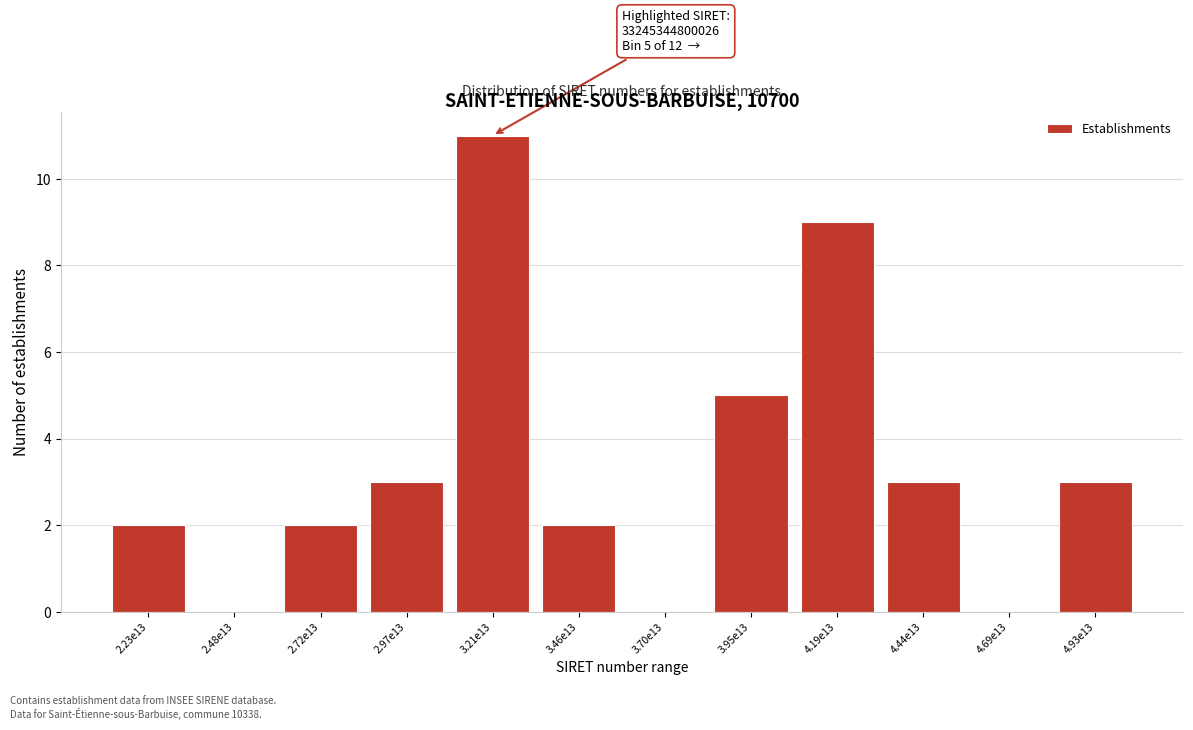

Reading right to left, transcribe all the data shown in this chart.

4.93e13=3	4.69e13=0	4.44e13=3	4.19e13=9	3.95e13=5	3.70e13=0	3.46e13=2	3.21e13=11	2.97e13=3	2.72e13=2	2.48e13=0	2.23e13=2